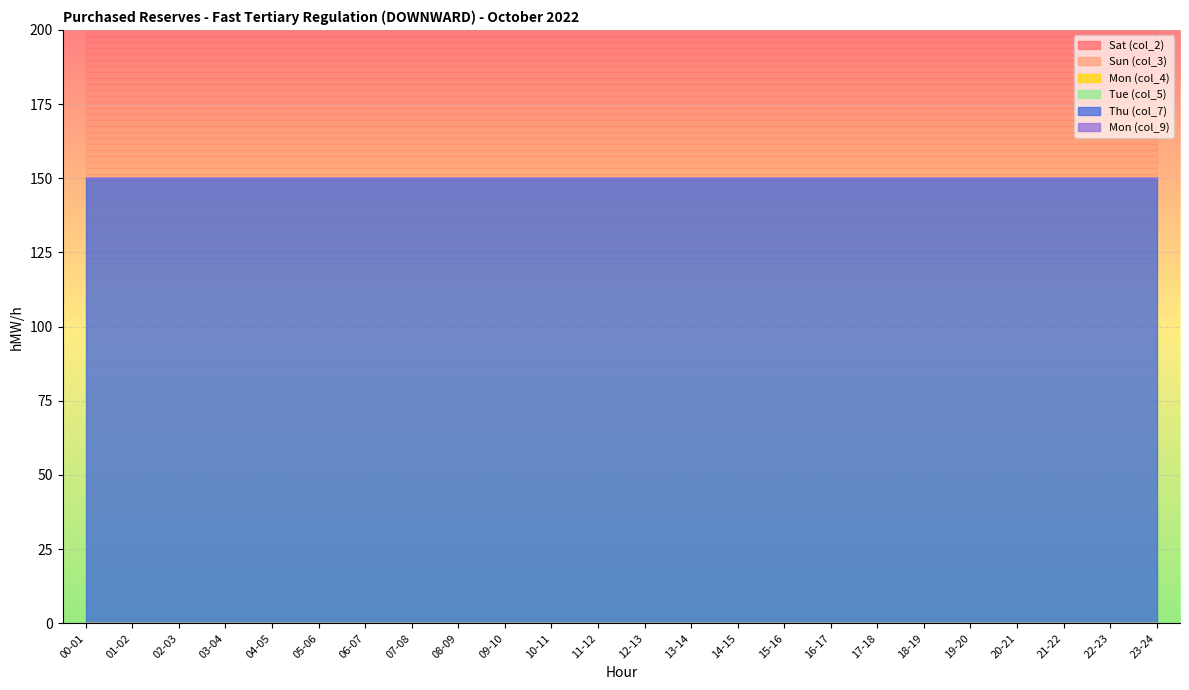

Reading right to left, what are all the values shown in this chart?

Sat (col_2): 0	0	0	0	0	0	0	0	0	0	0	0	0	0	0	0	0	0	0	0	0	0	0	0
Sun (col_3): 0	0	0	0	0	0	0	0	0	0	0	0	0	0	0	0	0	0	0	0	0	0	0	0
Mon (col_4): 0	0	0	0	0	0	0	0	0	0	0	0	0	0	0	0	0	0	0	0	0	0	0	0
Tue (col_5): 0	0	0	0	0	0	0	0	0	0	0	0	0	0	0	0	0	0	0	0	0	0	0	0
Thu (col_7): 150	150	150	150	150	150	150	150	150	150	150	150	150	150	150	150	150	150	150	150	150	150	150	150
Mon (col_9): 0	0	0	0	0	0	0	0	0	0	0	0	0	0	0	0	0	0	0	0	0	0	0	0